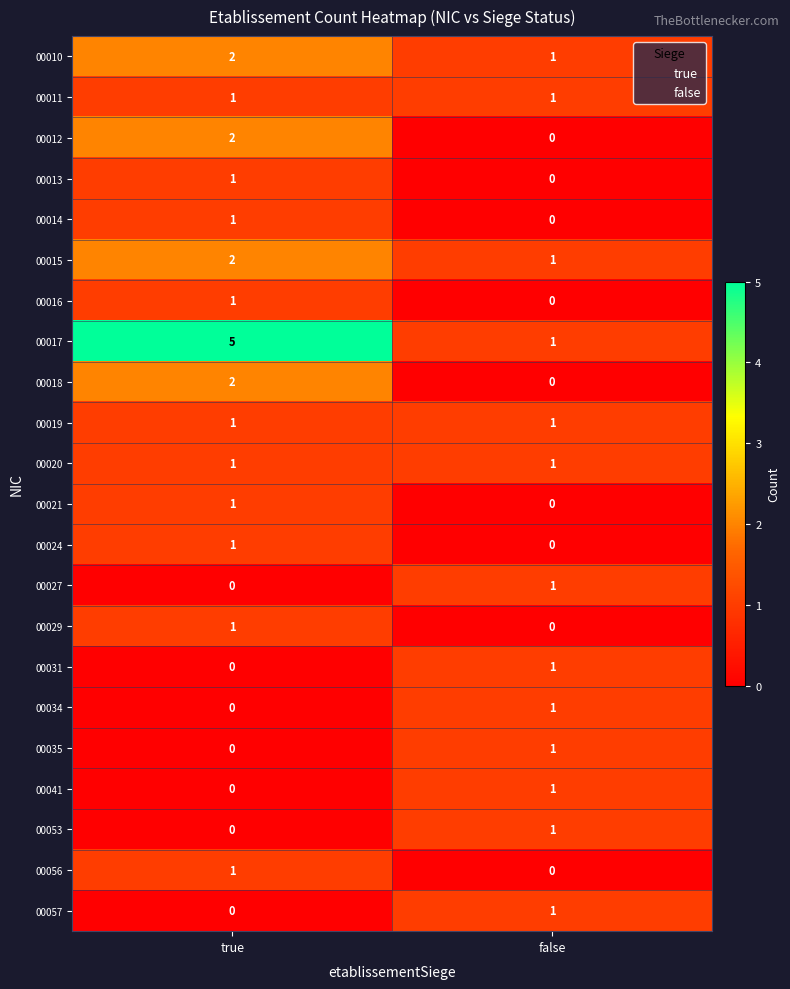

Between true and false, which series saw the biggest shift?

00017